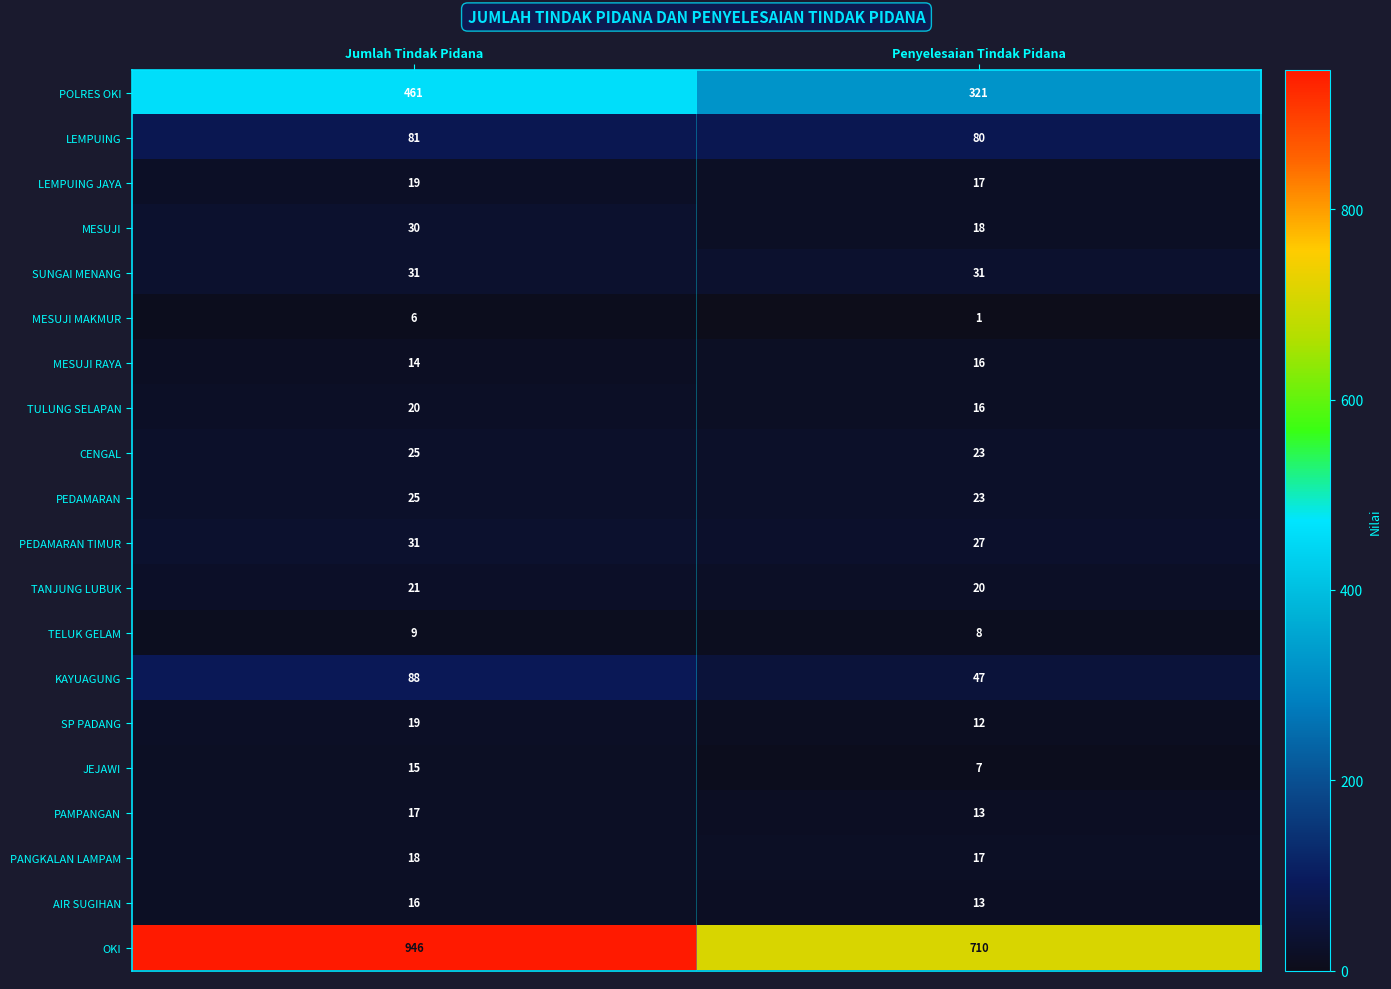

What is the minimum value for SUNGAI MENANG?

31